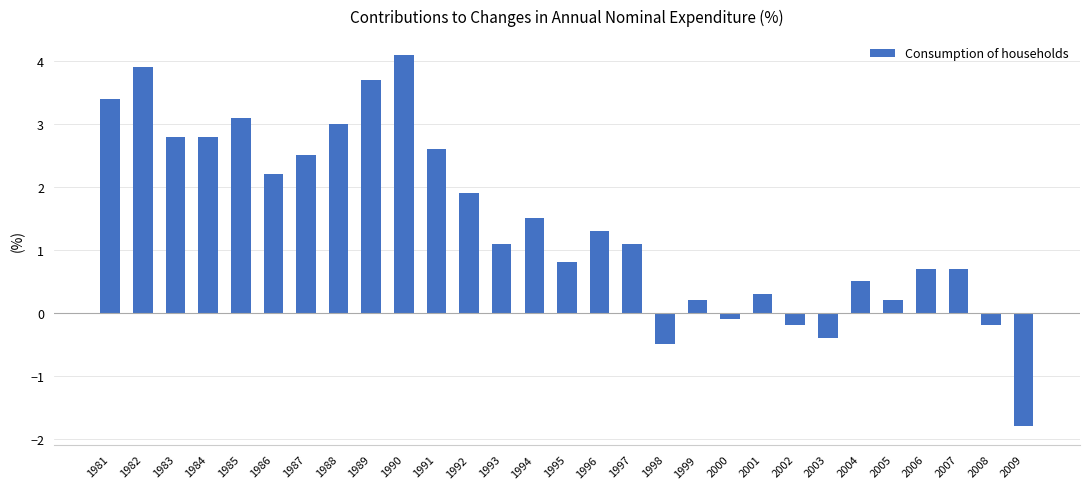

Read the value at 1989.

3.7